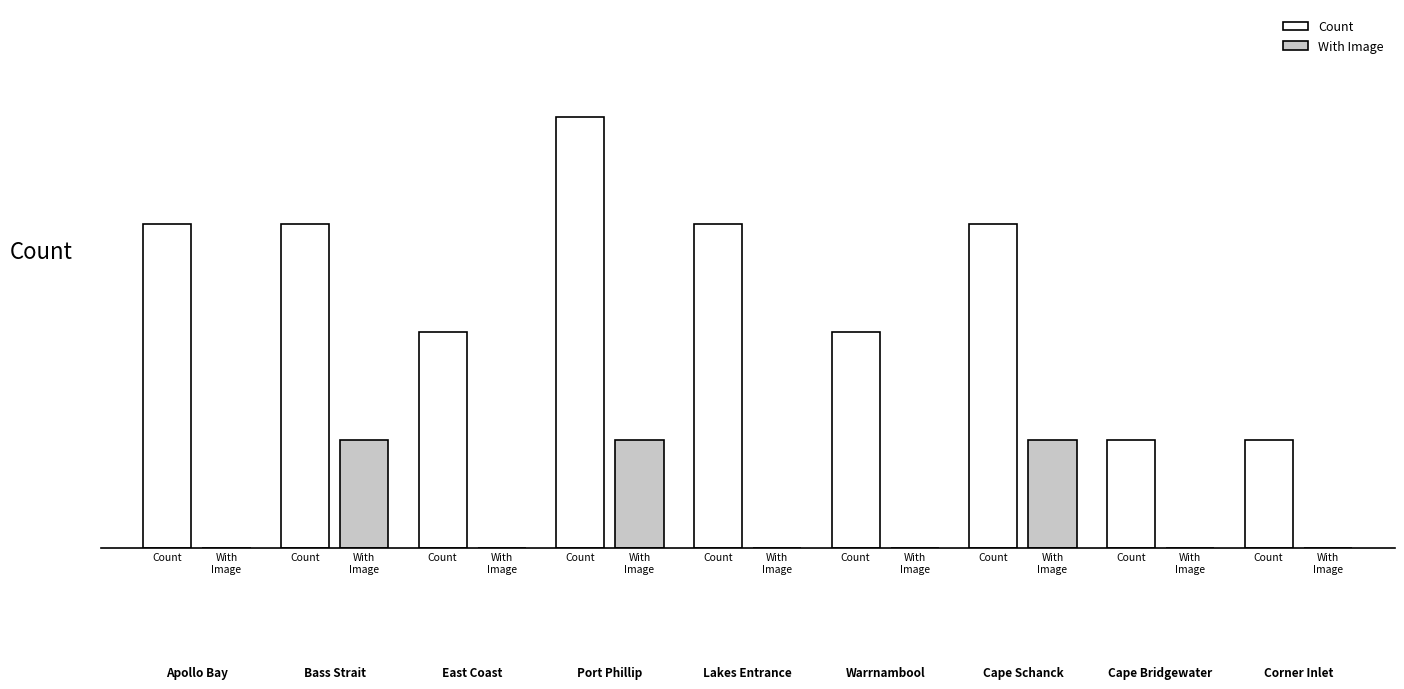

What are all the series names shown in the legend?

Count, With Image